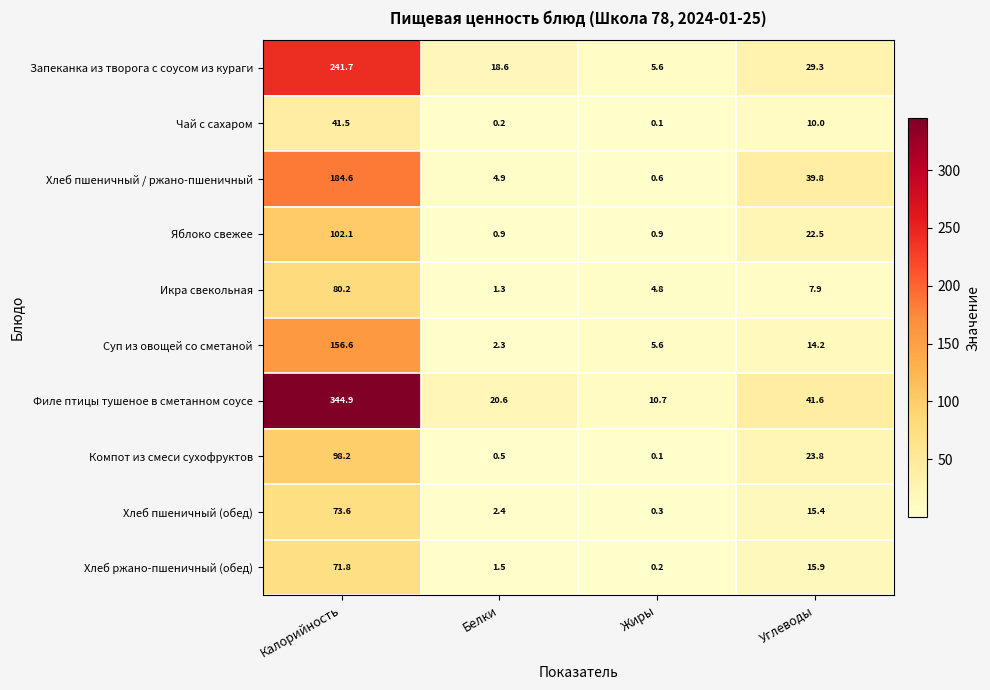

The Компот из смеси сухофруктов series shows 42.6 at Углеводы. True or false?

False